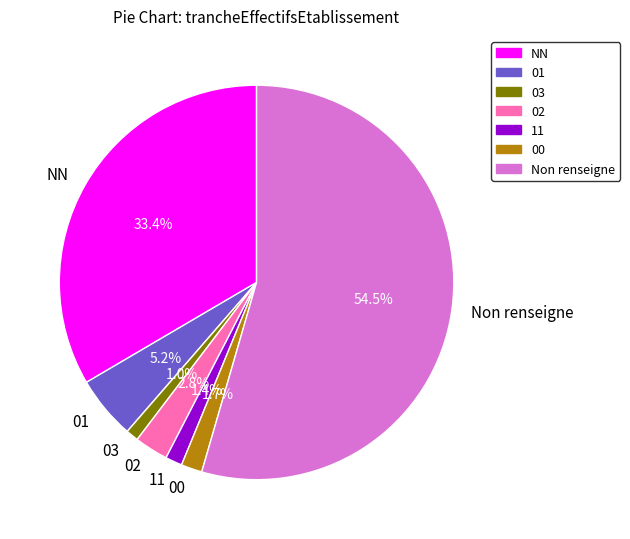

Combined, do 11 and 02 account for over 50%?

No